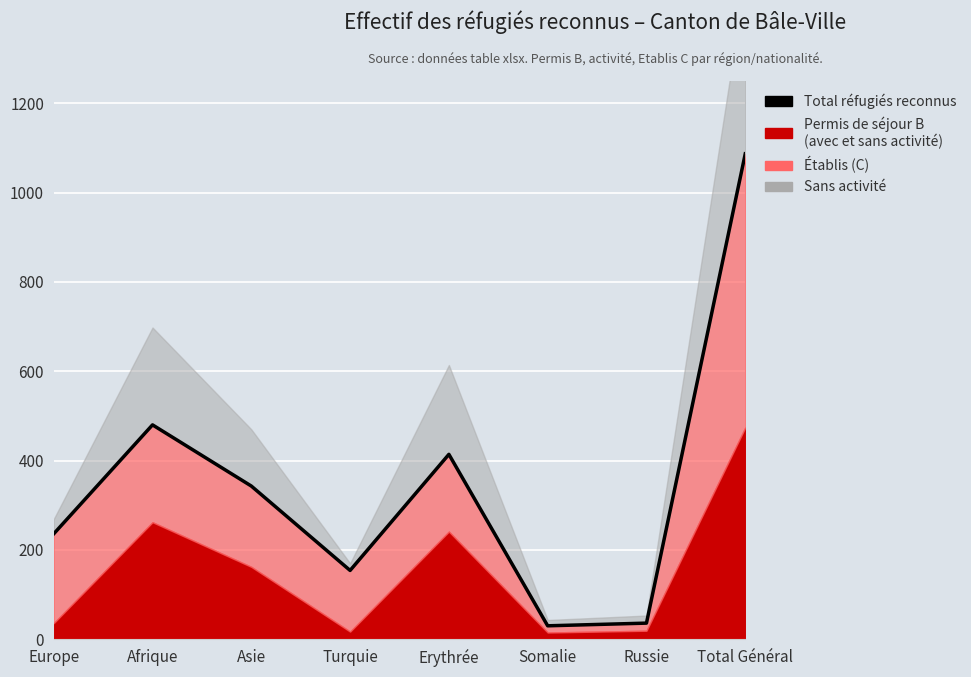

What is the smallest value displayed?

30